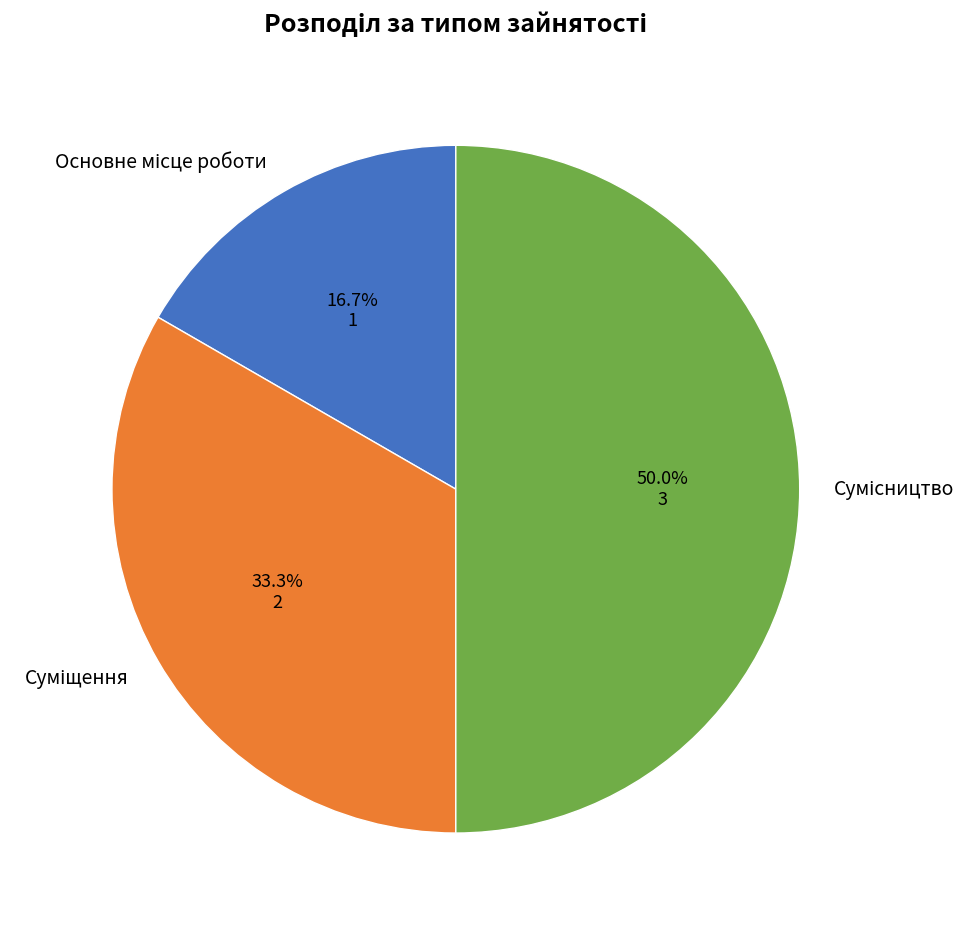

How many slices are in this pie chart?

3